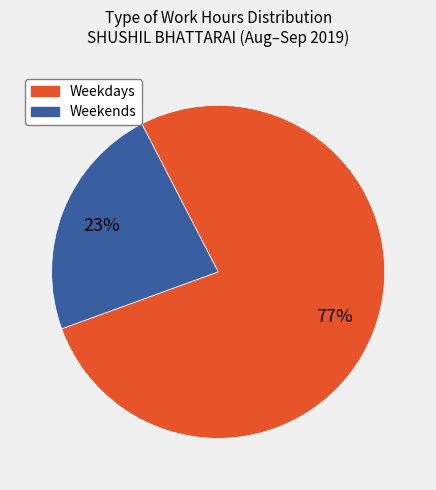

How many segments does this pie chart have?

2